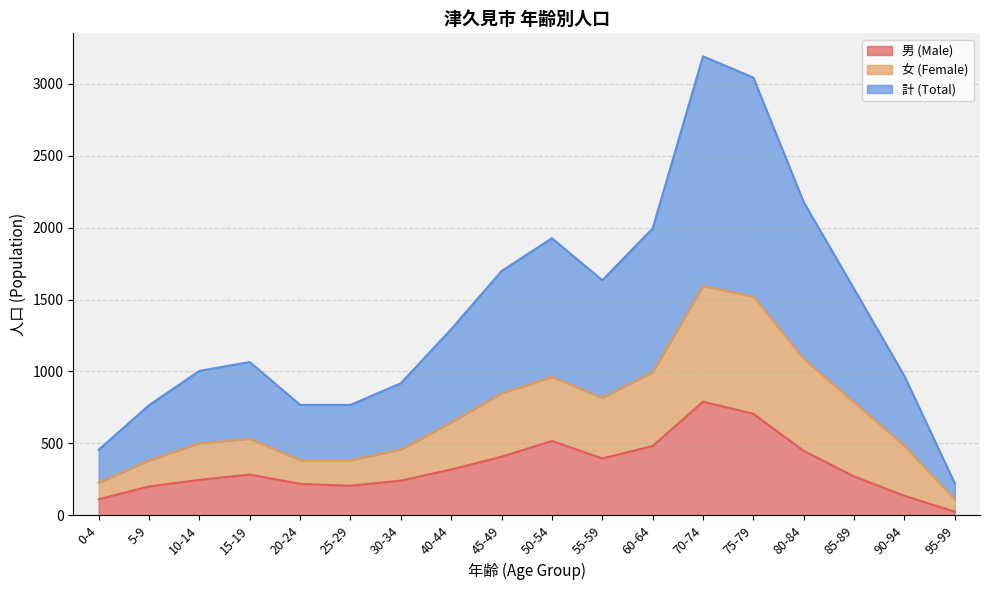

What is the difference between the maximum and minimum values in the 男 (Male) series?

764